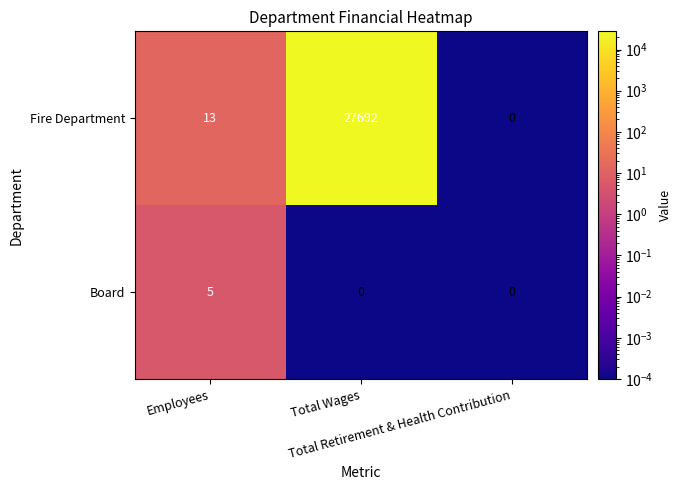

Which series has the largest range (max minus min)?

Fire Department